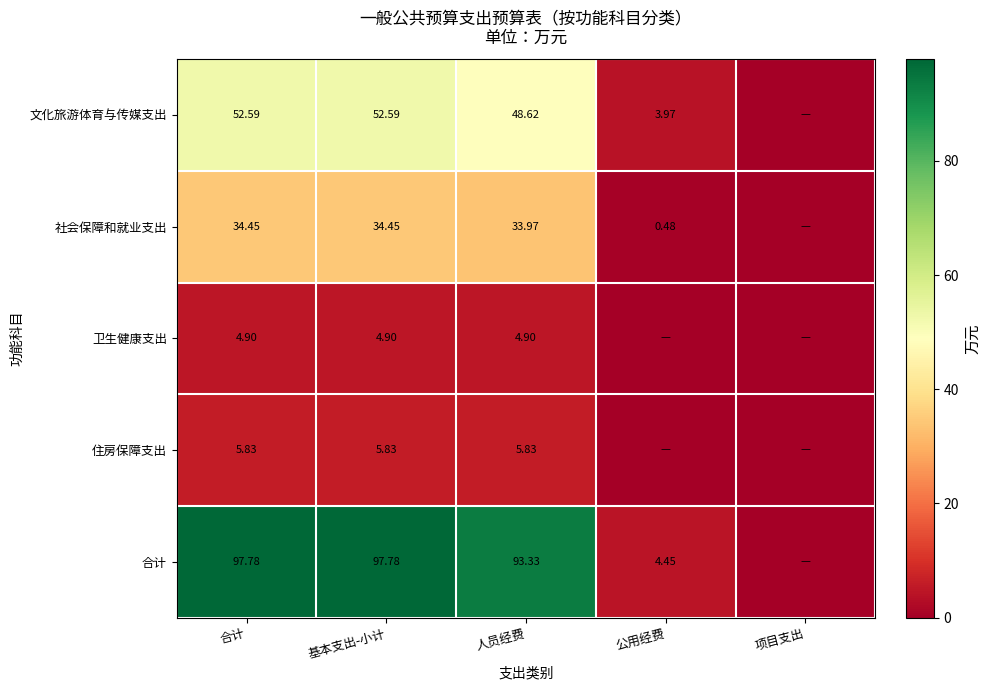

At 人员经费, list the series in order from largest to smallest.

合计, 文化旅游体育与传媒支出, 社会保障和就业支出, 住房保障支出, 卫生健康支出